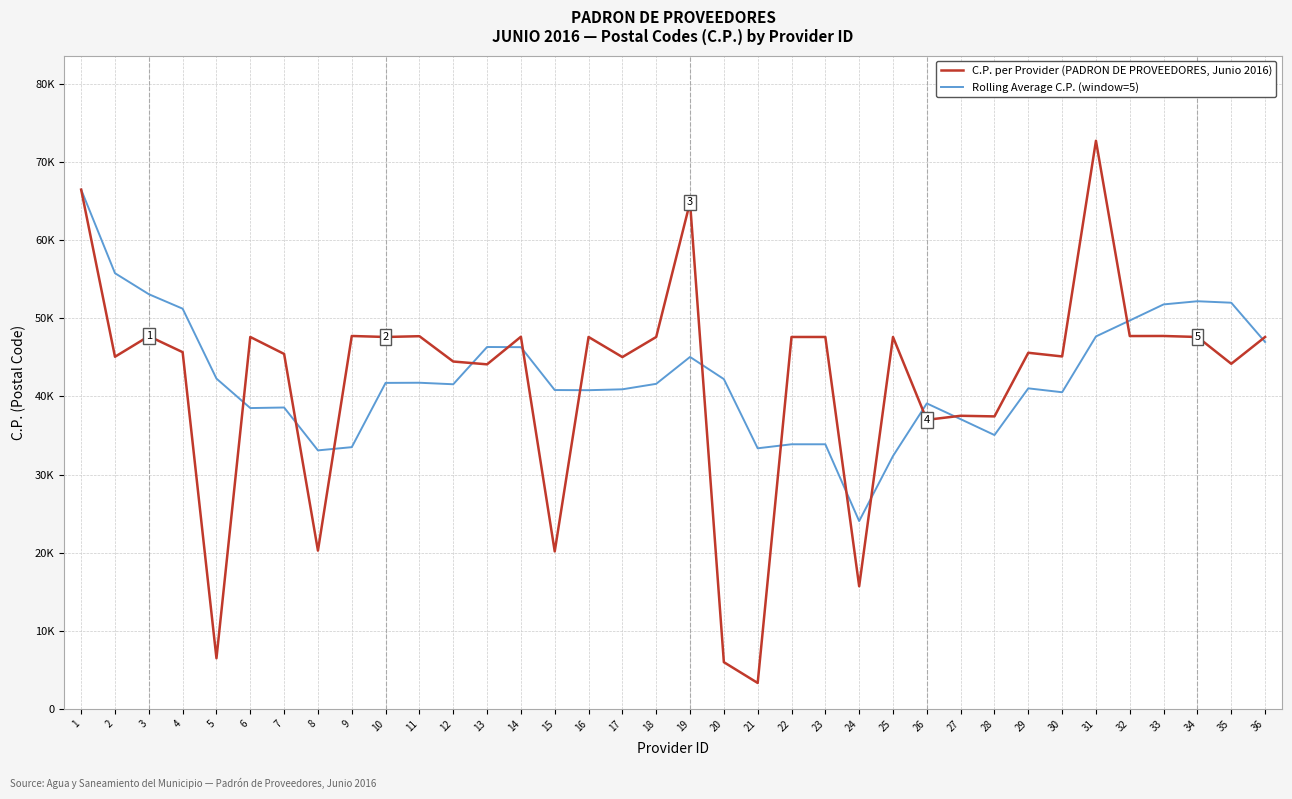

Between which two adjacent categories do C.P. per Provider (PADRON DE PROVEEDORES, Junio 2016) and Rolling Average C.P. (window=5) first intersect?

5 and 6